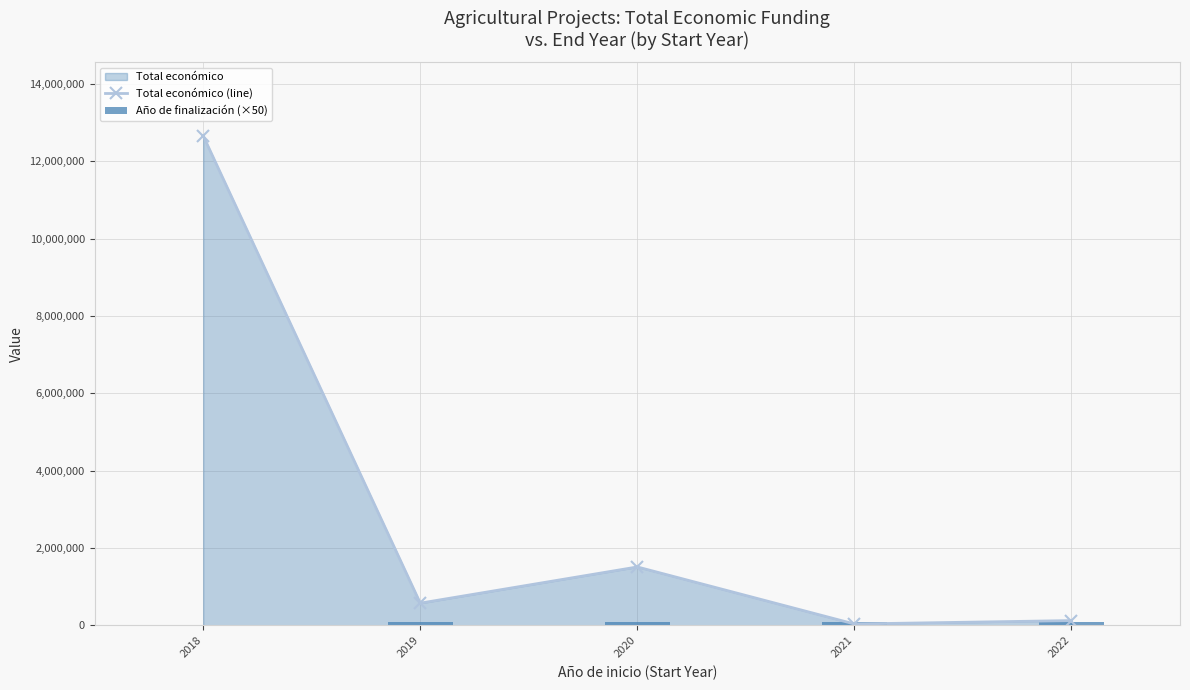

The value of Total económico (line) at 2018 is 19456384. True or false?

False